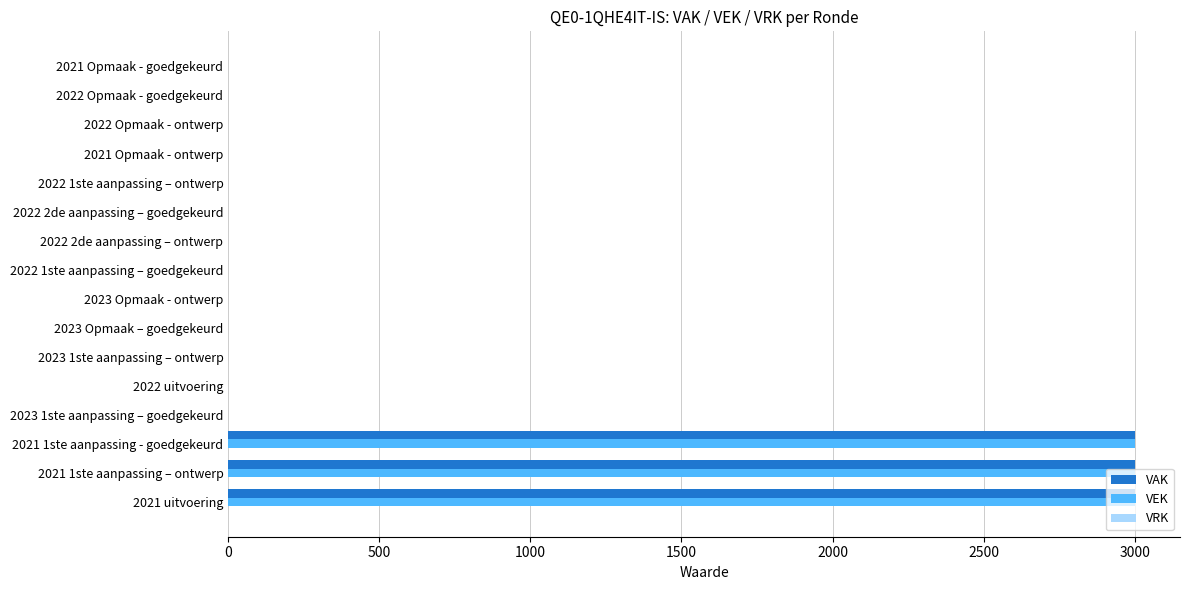

The value of VEK at 2021 uitvoering is 3000. True or false?

True